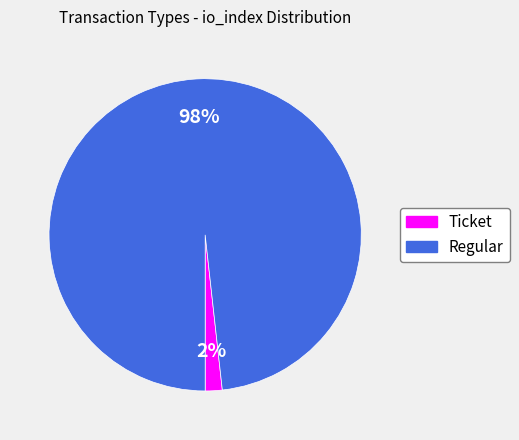

Combined, do Ticket and Regular account for over 50%?

Yes